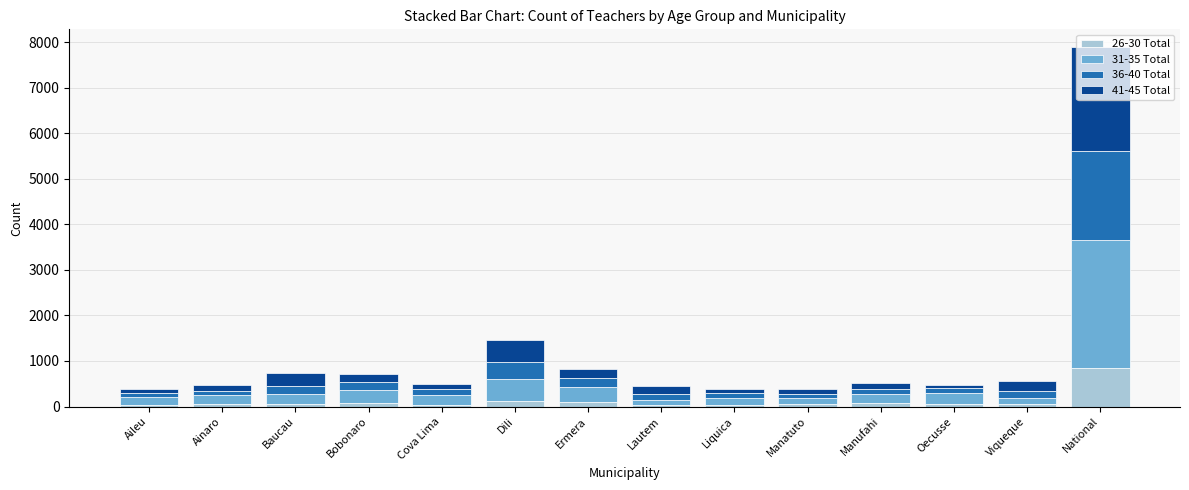

At which category is the sum across all series the highest?

National